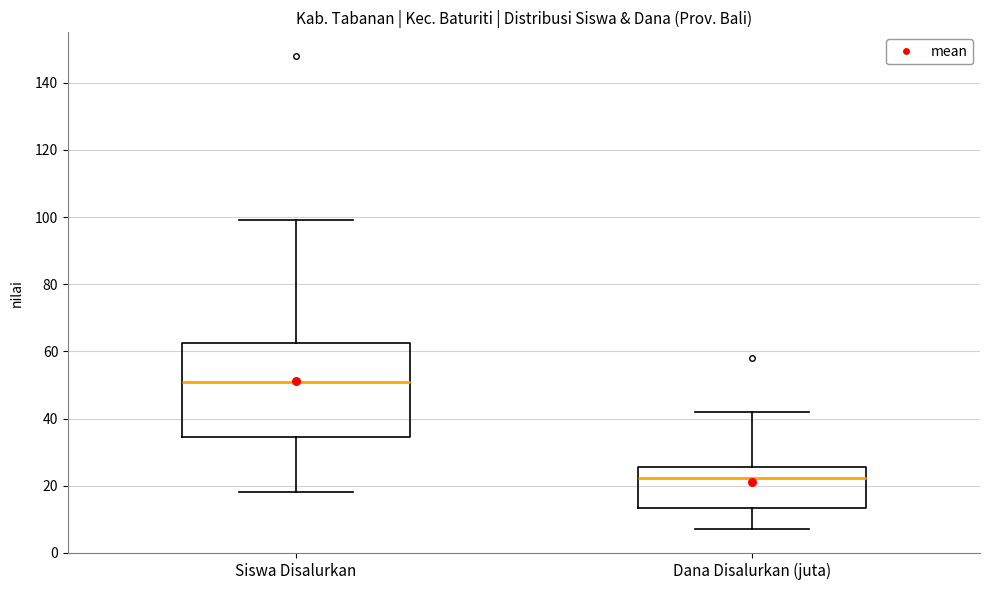

Reading left to right, transcribe this box plot: for each box, give where its median line is, the range the box spans, and where its two whiskers end, as read against the y-axis. The values are not printed on the chart, so give them approximately, as read against the axis.

Siswa Disalurkan: median 52, box 34 to 62, whiskers 18 to 100
Dana Disalurkan (juta): median 22, box 14 to 26, whiskers 6 to 42